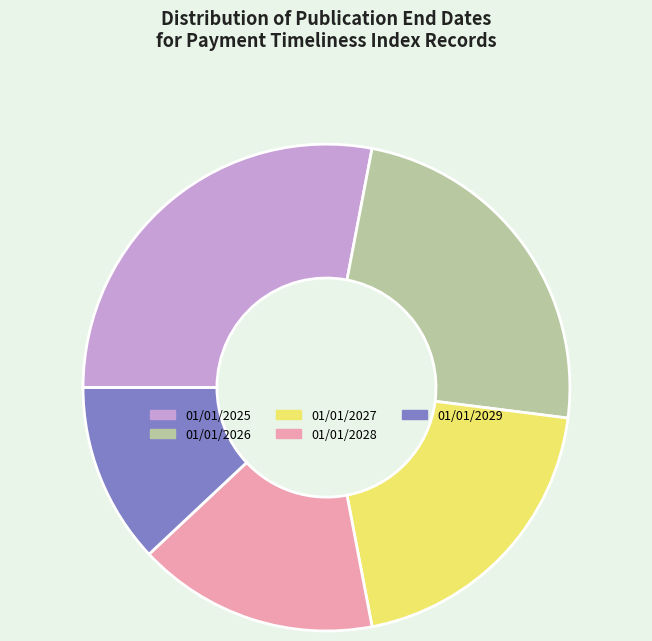

Which has a higher value, 01/01/2026 or 01/01/2028?

01/01/2026